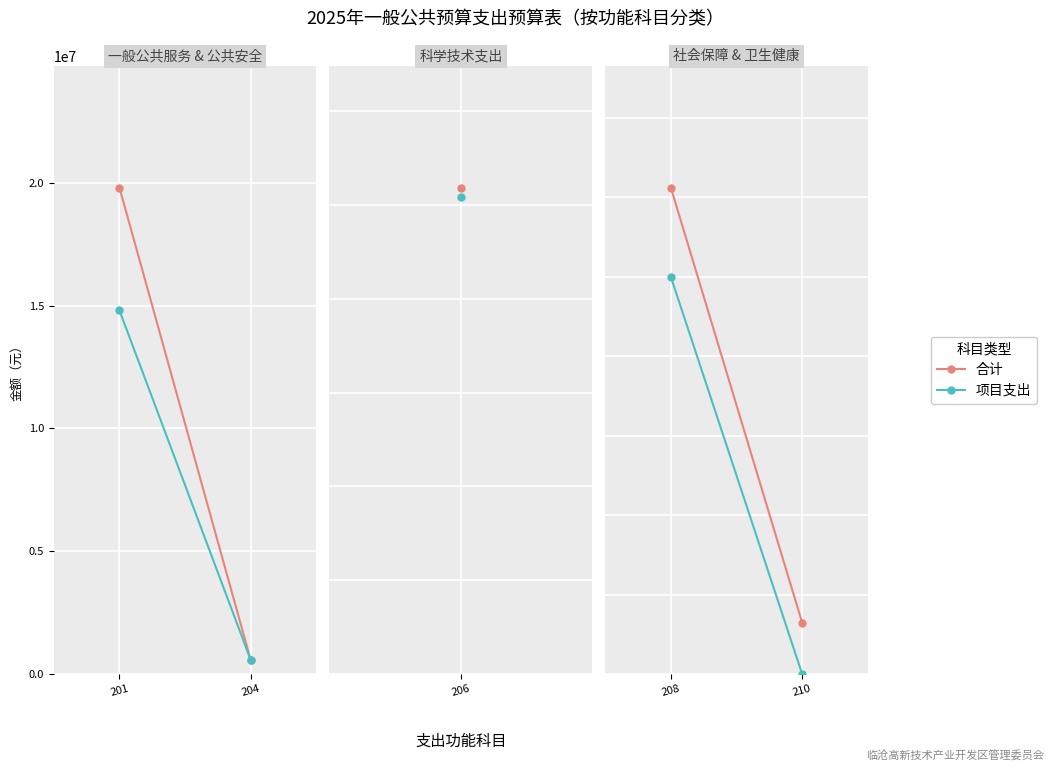

At 208, list the series in order from largest to smallest.

合计, 项目支出